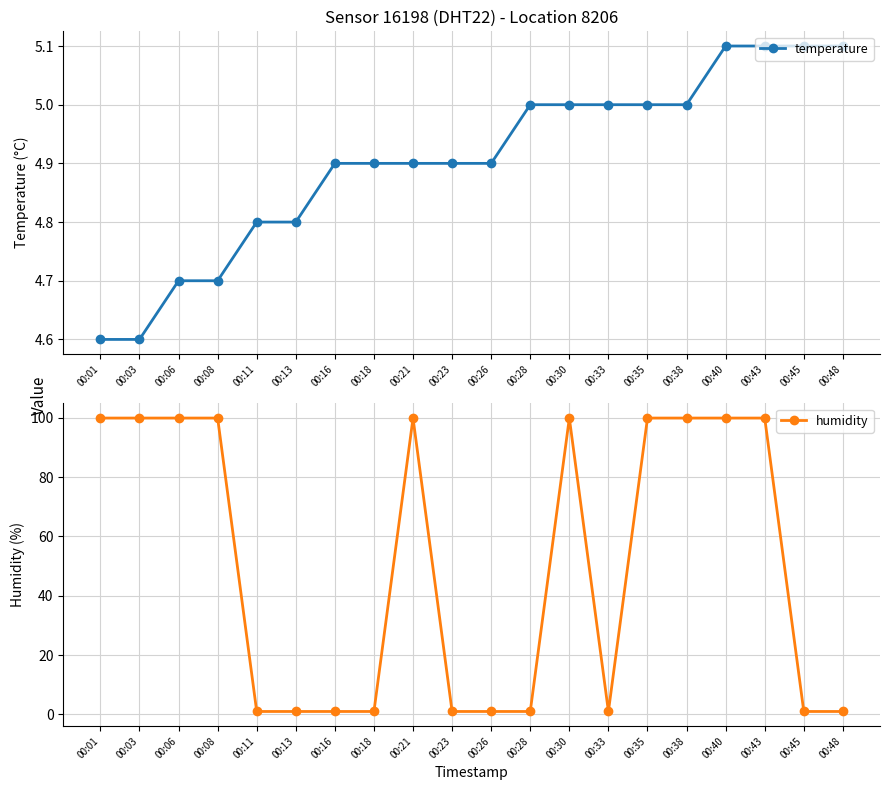

Read the humidity value at 00:38.

99.9